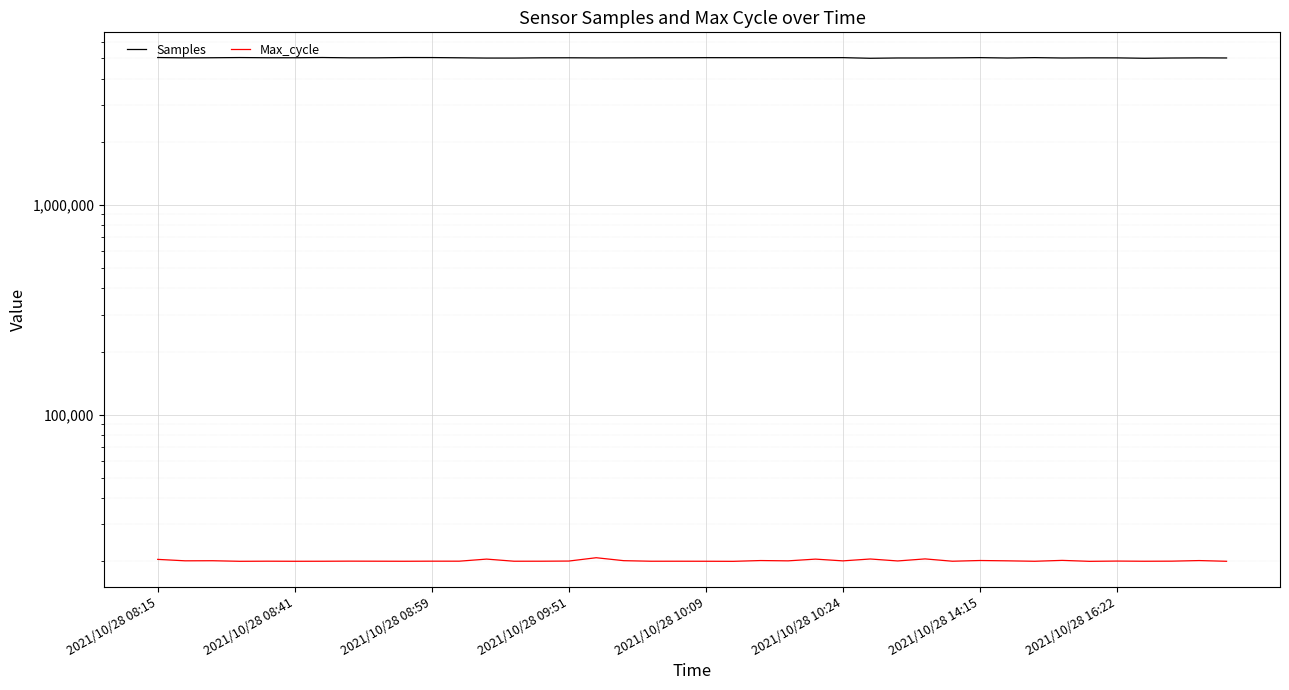

In Max_cycle, how many points are higher than both neighbors (excluding endpoints)?

15